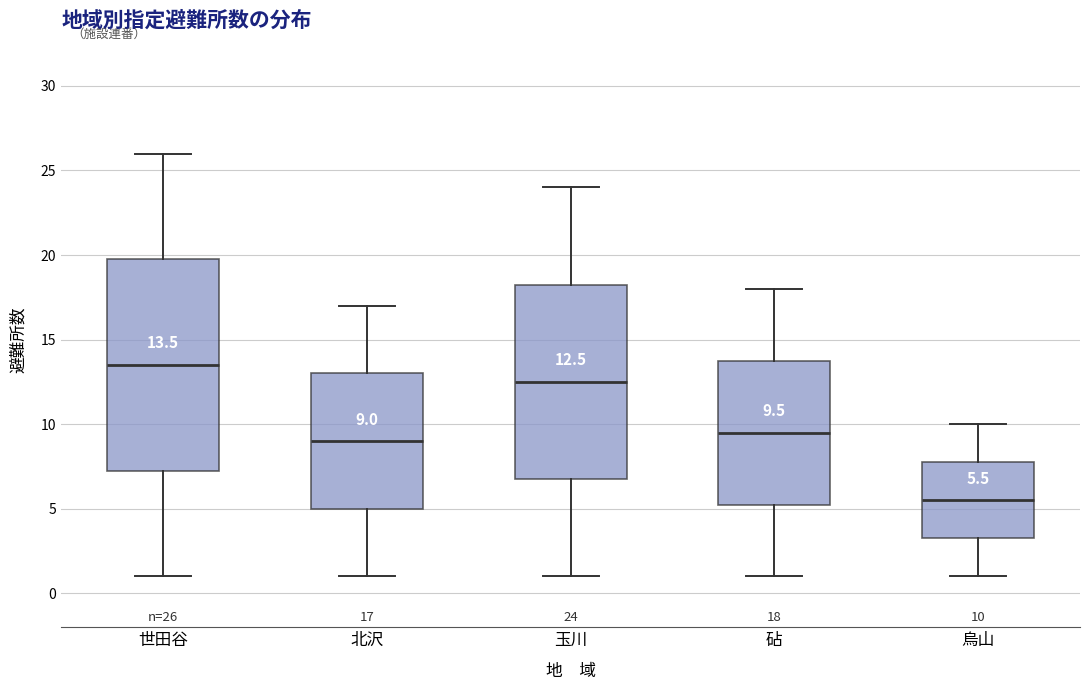

Which box has the highest median line?

世田谷